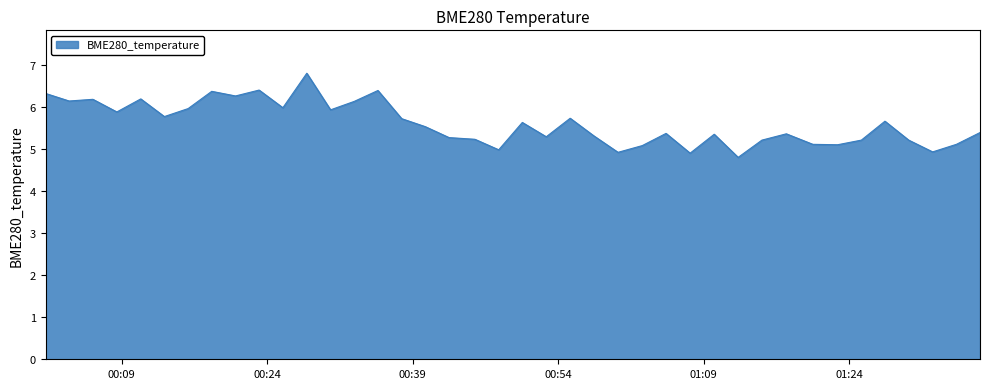

What is the maximum value shown in the chart?

6.8